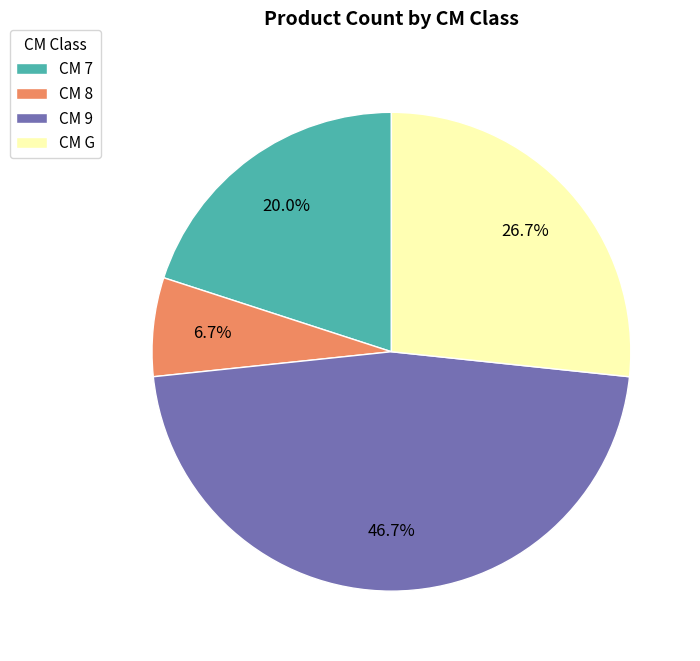

Is there a majority slice in this chart?

No